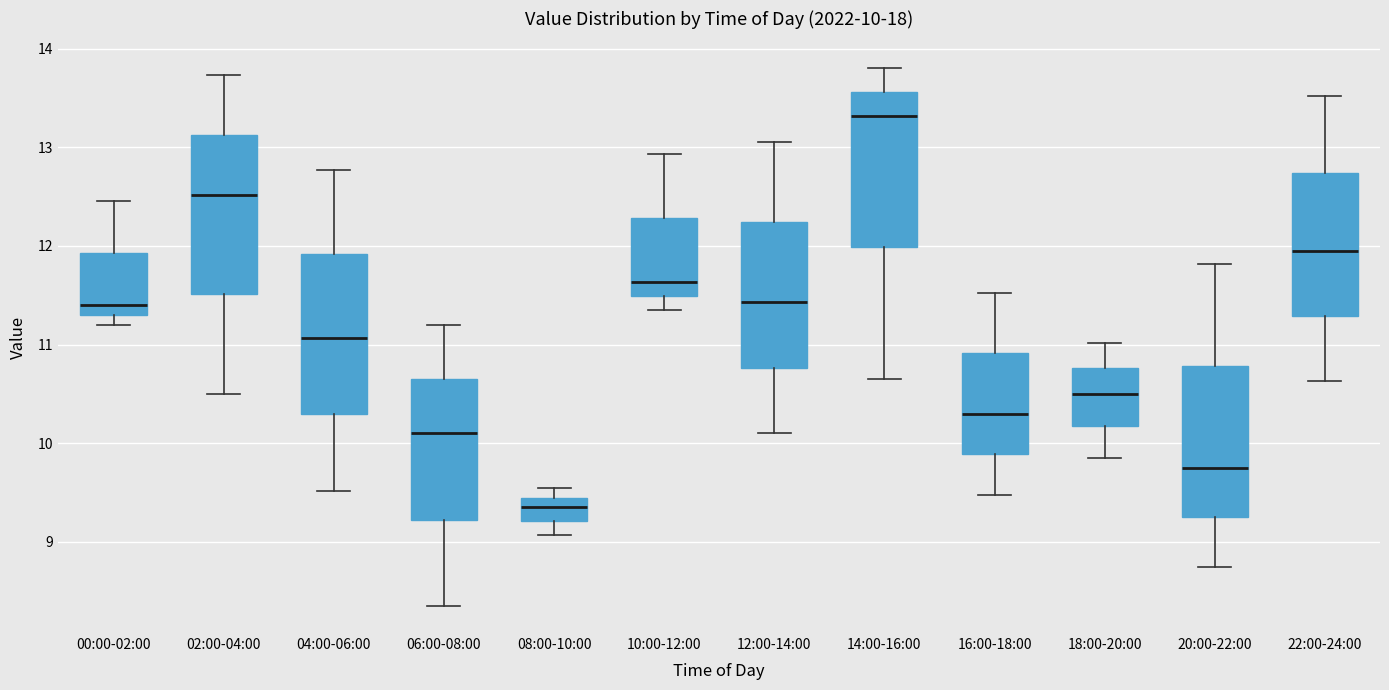

Which box has the lowest median line?

08:00-10:00